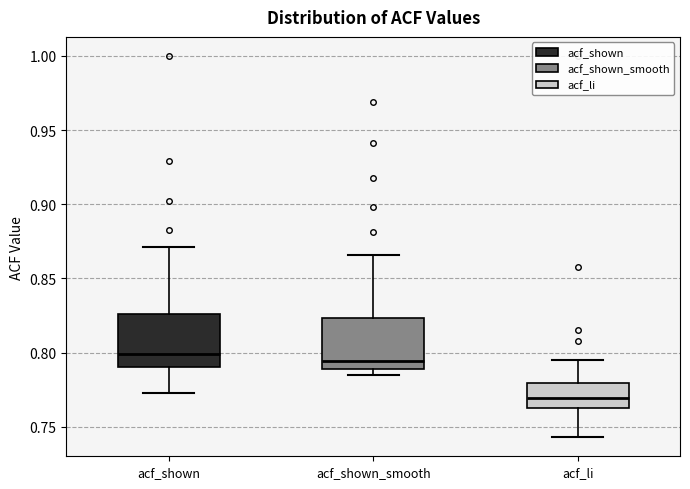

Reading left to right, read every box against the y-axis: the position of its median line, the range the box covers, and the ends of its whiskers. The values are not printed on the chart, so give them approximately, as read against the axis.

acf_shown: median 0.800, box 0.790 to 0.825, whiskers 0.775 to 0.870
acf_shown_smooth: median 0.795, box 0.790 to 0.825, whiskers 0.785 to 0.865
acf_li: median 0.770, box 0.765 to 0.780, whiskers 0.745 to 0.795